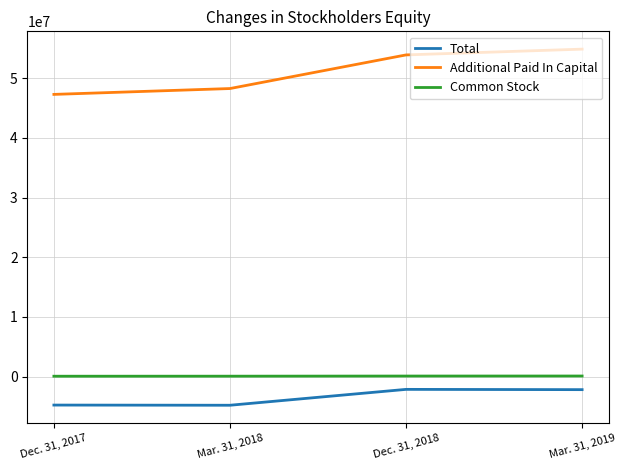

Which series has the largest total across all categories?

Additional Paid In Capital